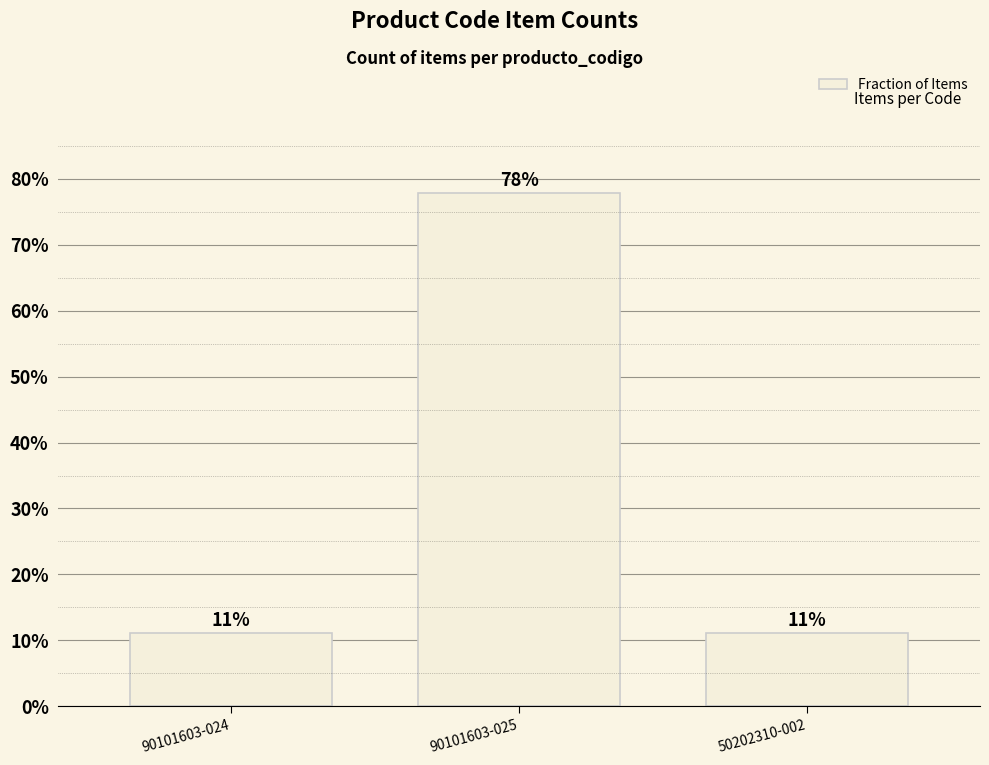

What is the greatest value displayed?

0.8